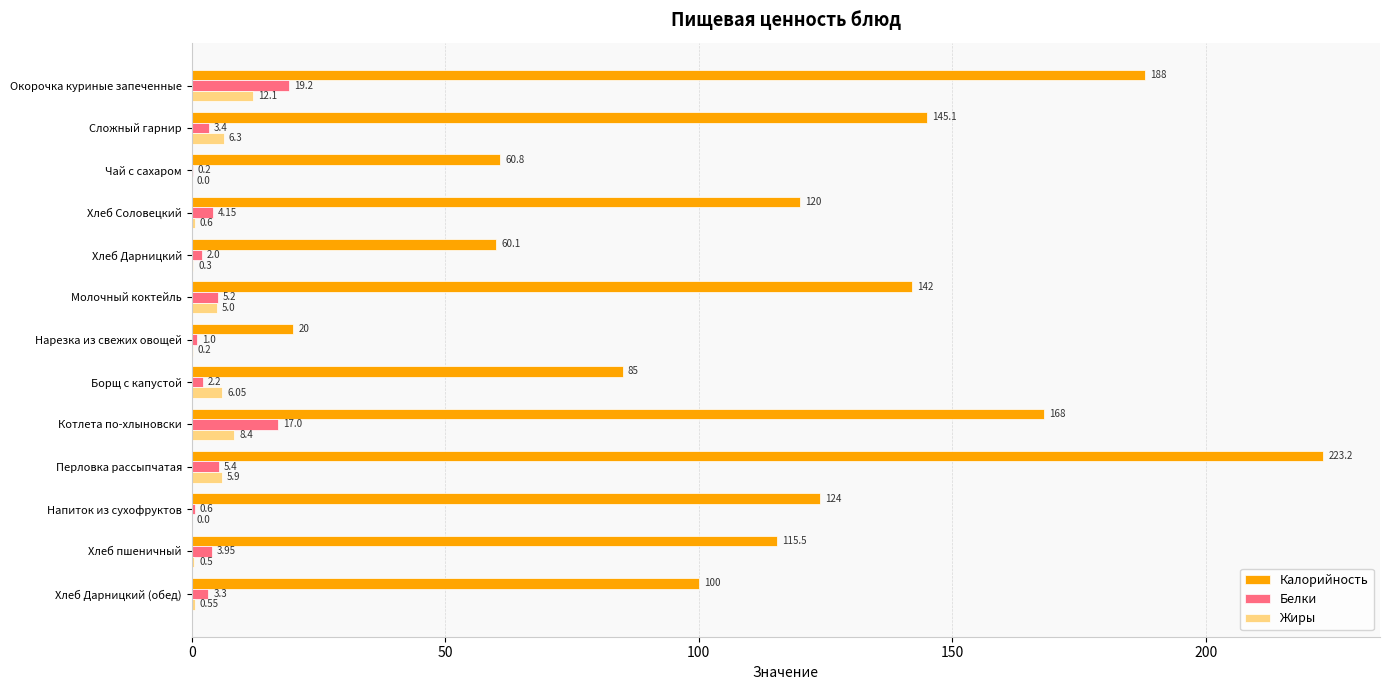

What is the sum of the Жиры values at Окорочка куриные запеченные and Чай с сахаром?

12.1